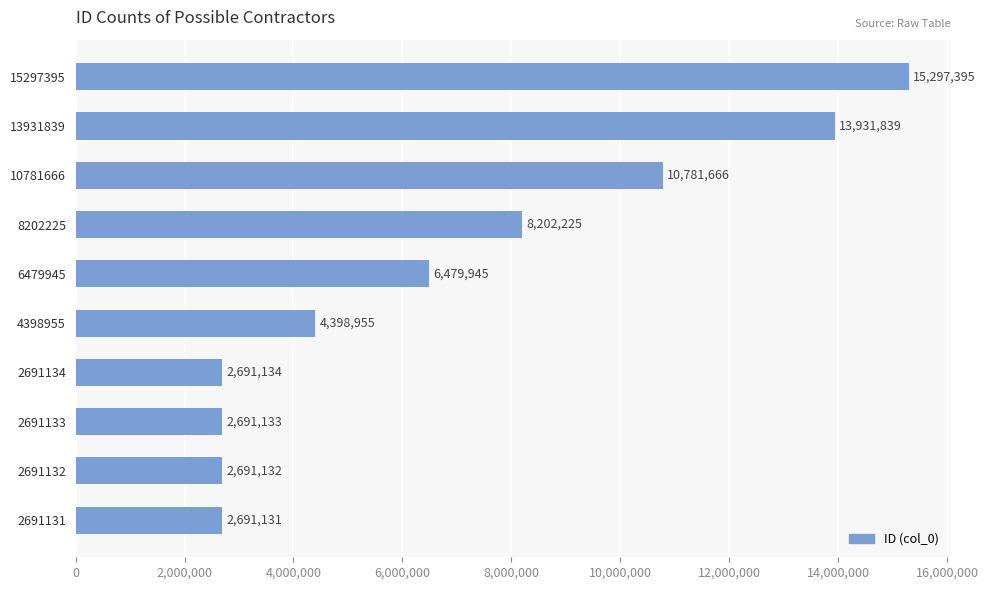

Where is the data nearest to the value 8994263?

8202225